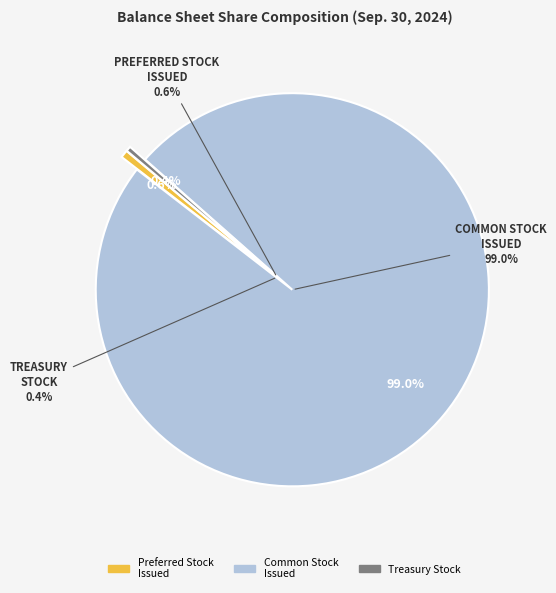

Is the sum of Preferred stock, issued (in shares) and Common stock, issued (in shares) greater than half?

Yes